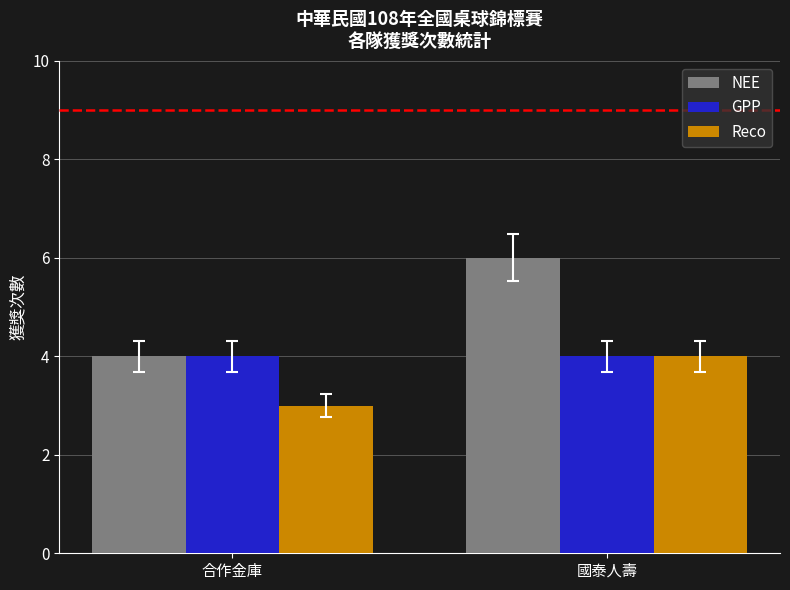

What is the sum of all GPP values?

8